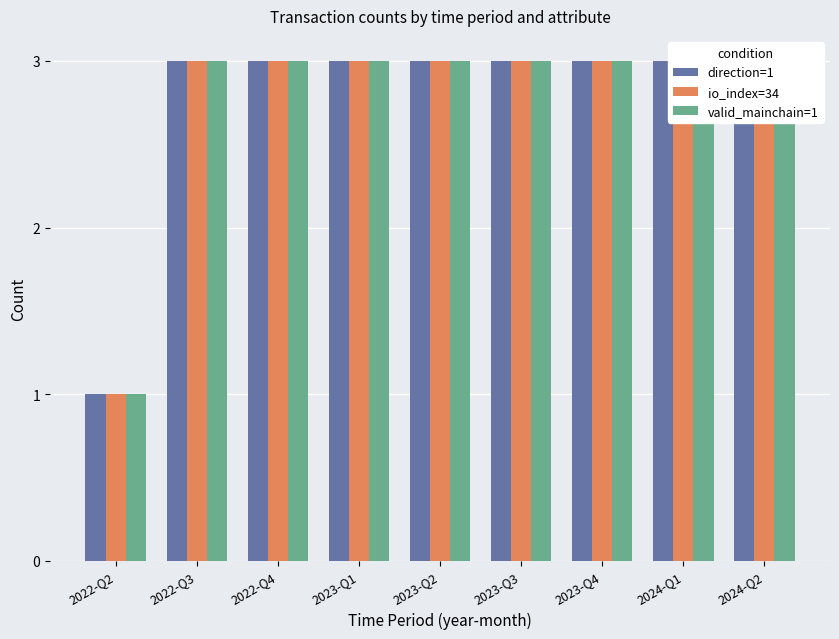

What is the value of the direction=1 bar at the 3rd from the left?

3